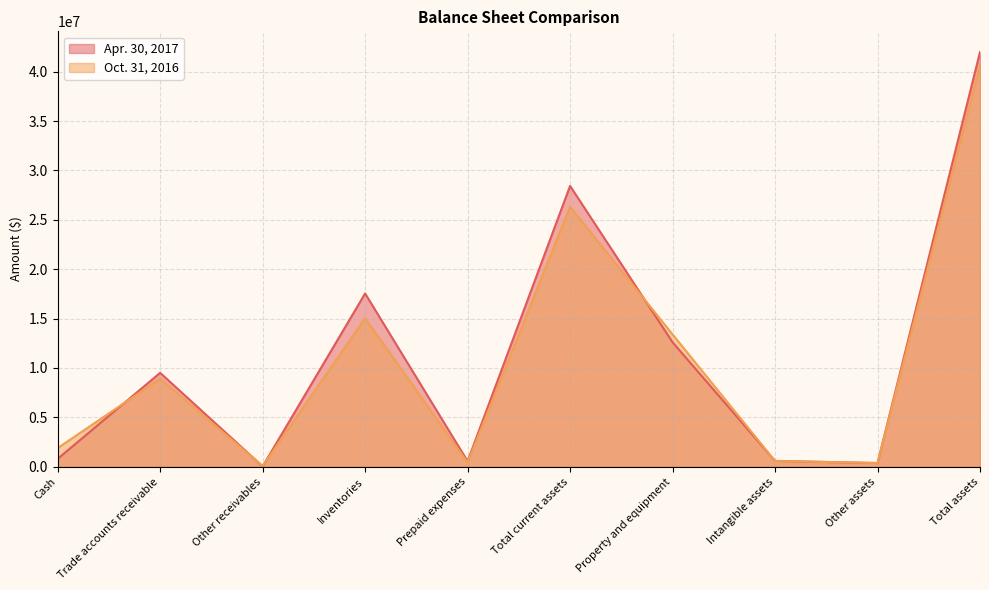

The value of Apr. 30, 2017 at Other assets is 369280. True or false?

True